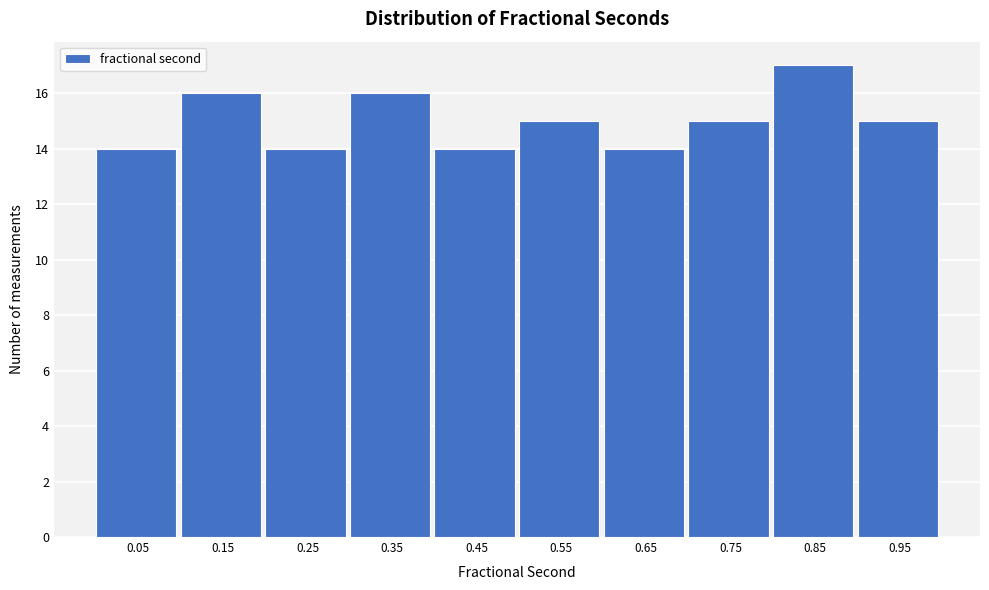

Reading left to right, list every bar in this chart as the range it spans on the x-axis followed by its height. Neither the bar edges nor the heights are printed on the chart, so give them approximately, as read against the axes.

0.00 to 0.10: 14
0.10 to 0.20: 16
0.20 to 0.30: 14
0.30 to 0.40: 16
0.40 to 0.50: 14
0.50 to 0.60: 15
0.60 to 0.70: 14
0.70 to 0.80: 15
0.80 to 0.90: 17
0.90 to 0.99: 15